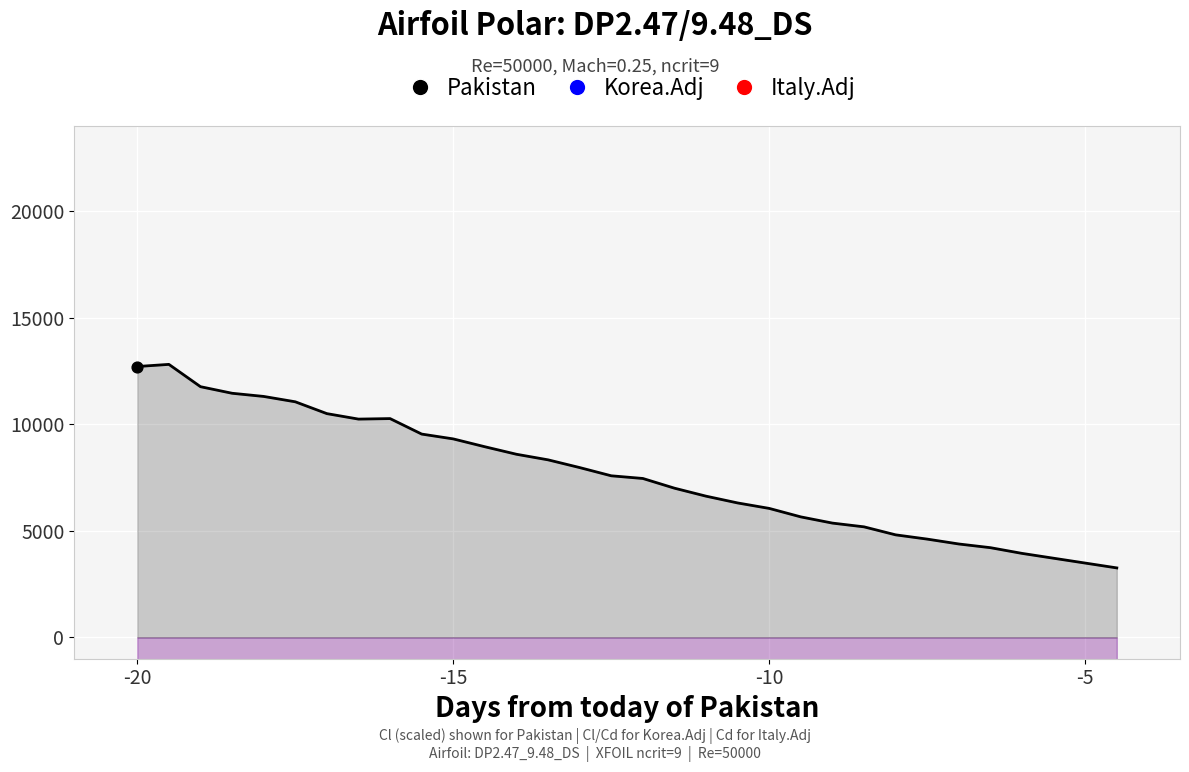

Which series reaches the maximum Y coordinate?

Pakistan